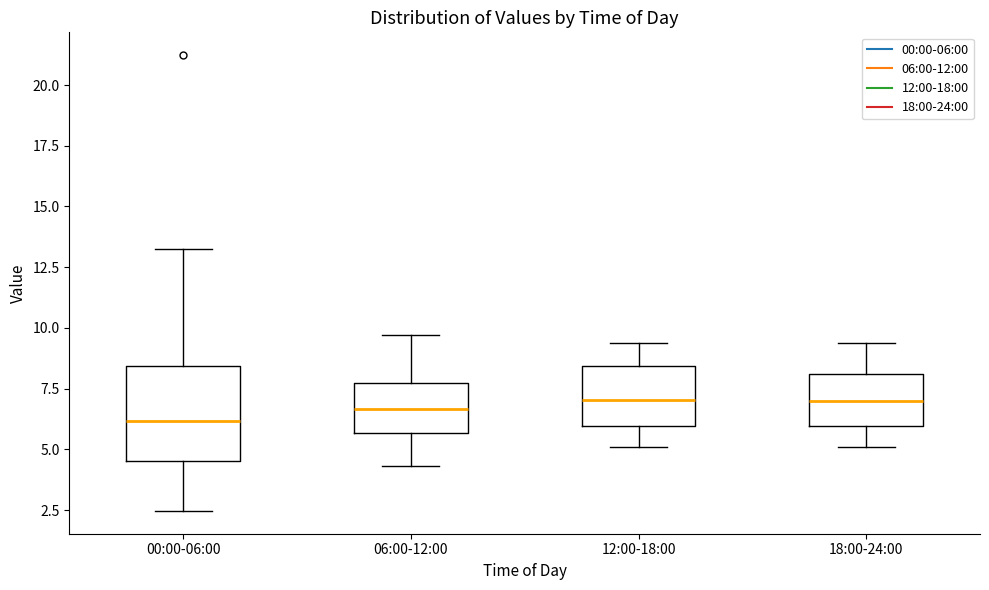

Reading left to right, read every box against the y-axis: the position of its median line, the range the box covers, and the ends of its whiskers. The values are not printed on the chart, so give them approximately, as read against the axis.

00:00-06:00: median 6.0, box 4.5 to 8.5, whiskers 2.5 to 13.5
06:00-12:00: median 6.5, box 5.5 to 7.5, whiskers 4.5 to 9.5
12:00-18:00: median 7.0, box 6.0 to 8.5, whiskers 5.0 to 9.5
18:00-24:00: median 7.0, box 6.0 to 8.0, whiskers 5.0 to 9.5